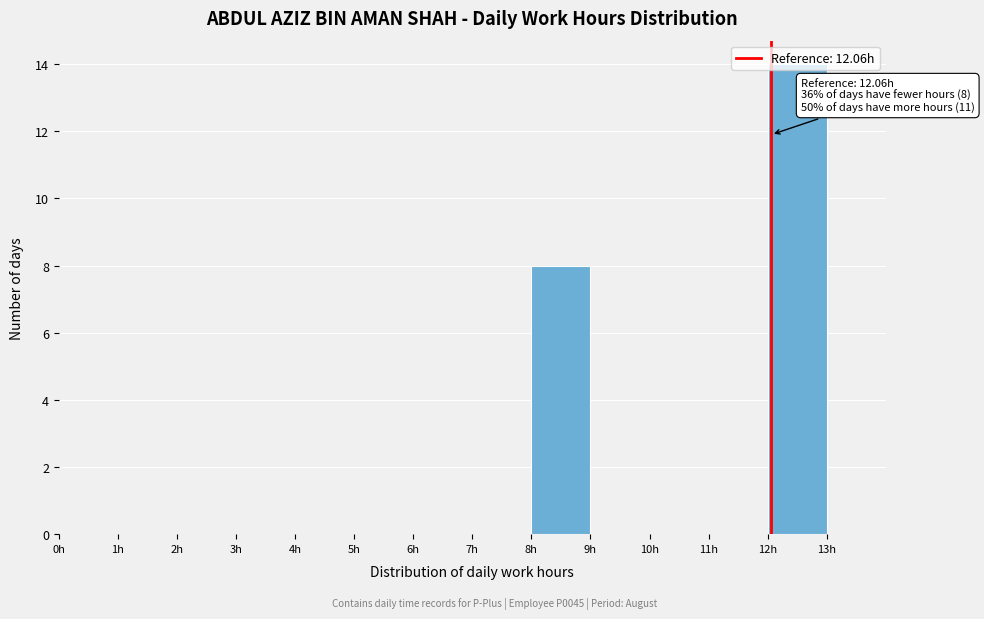

Which range on the x-axis has the tallest bar?

12 to 13